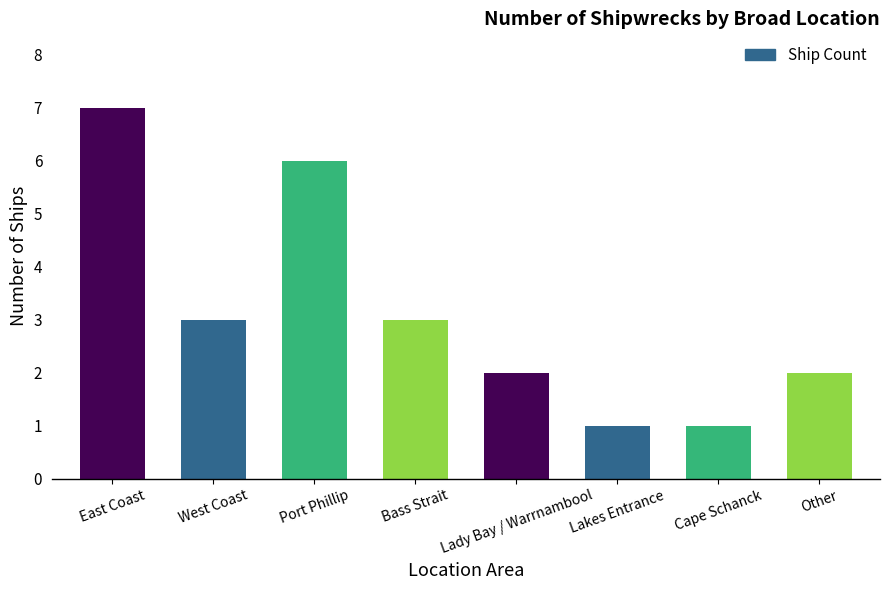

Is it true that the value at East Coast is 7?

True